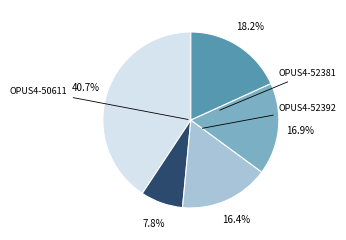

Is there any slice that represents more than half of the pie?

No